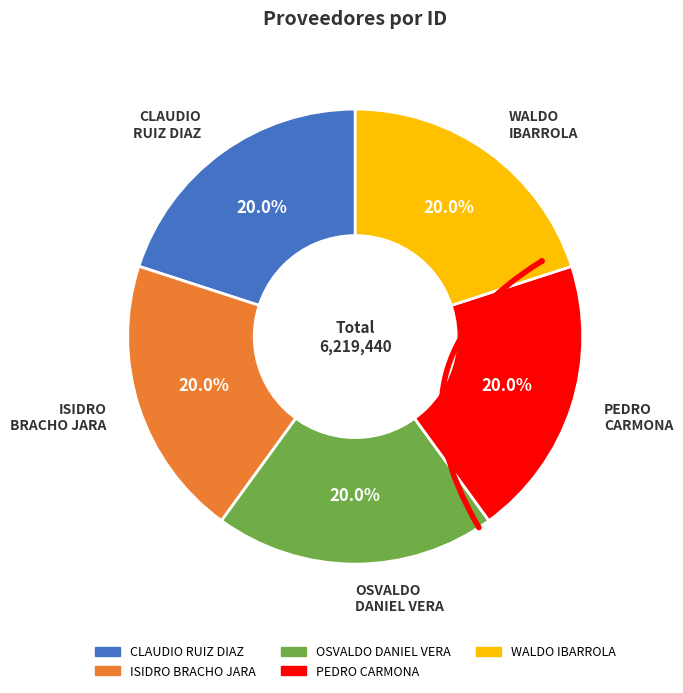

True or false: isidro-bracho-jara accounts for 30% of the total.

False